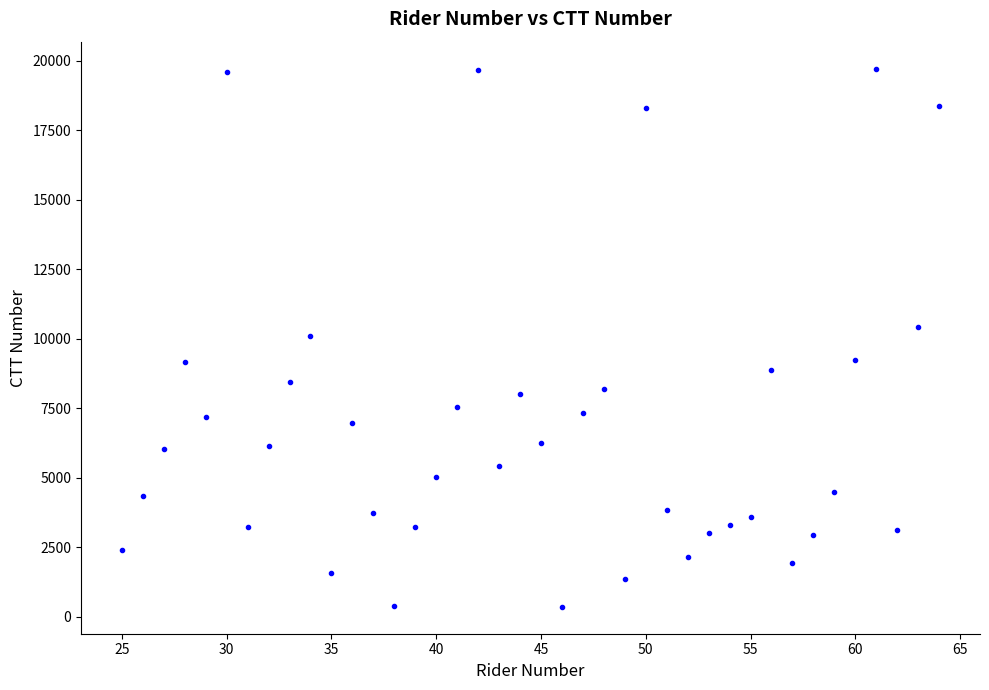

What is the range of X values (max minus min)?

39